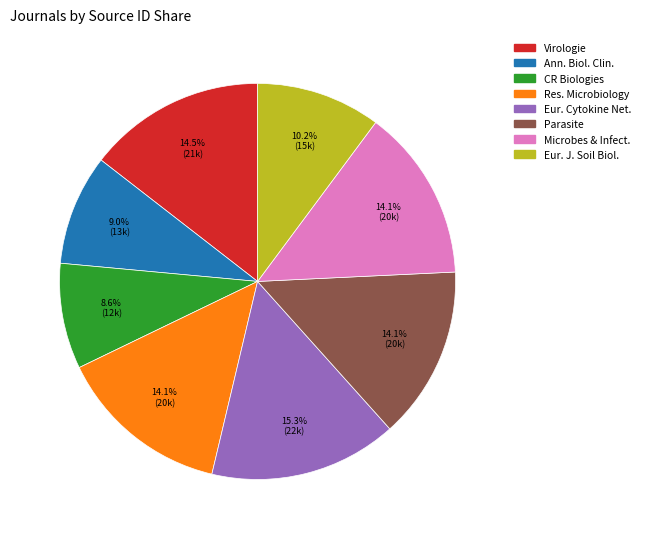

Is there a majority slice in this chart?

No